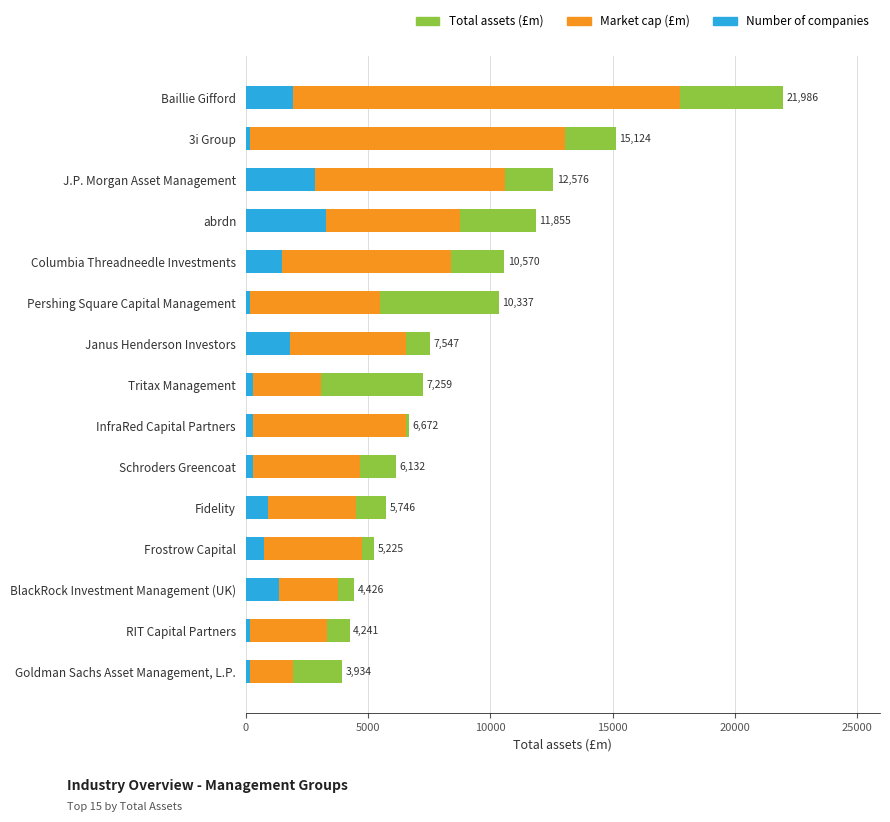

How many bars are there in total?

45